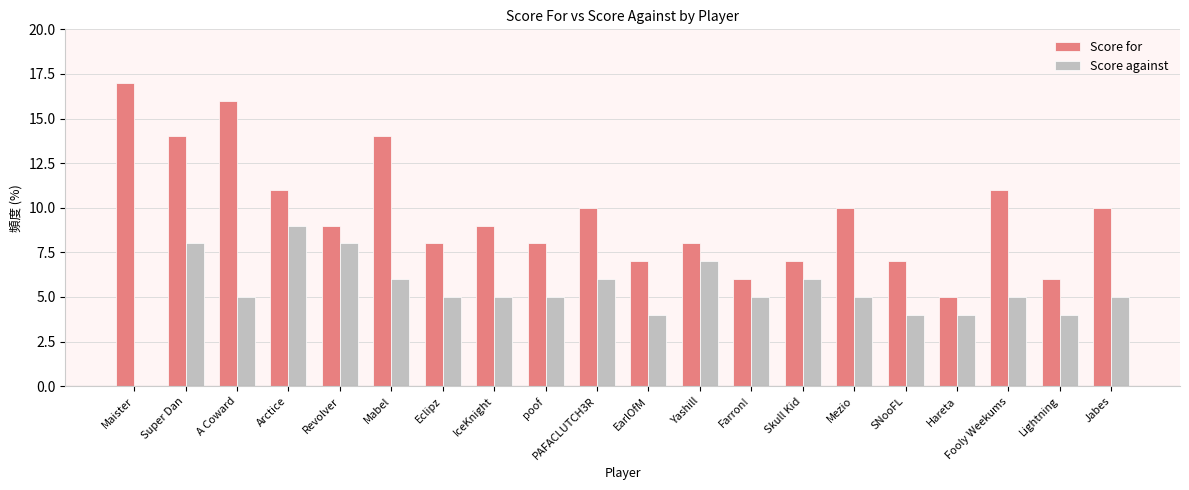

At which label does Score against reach its peak?

Arctice